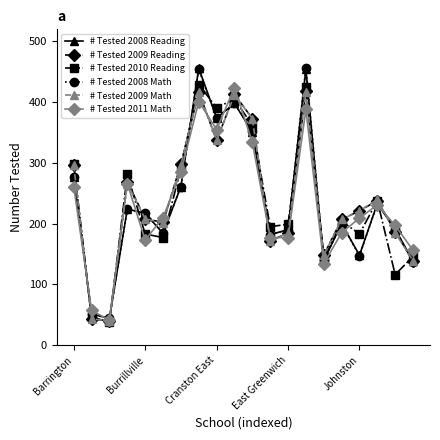

True or false: # Tested 2008 Math has more than 0 interior local peaks.

True